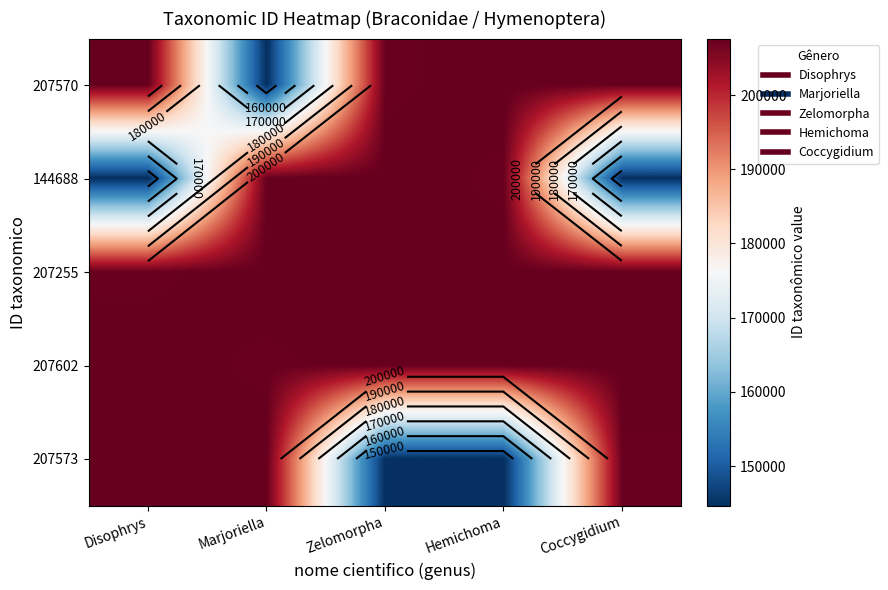

True or false: 207570 has a value of 142908 at Disophrys.

False